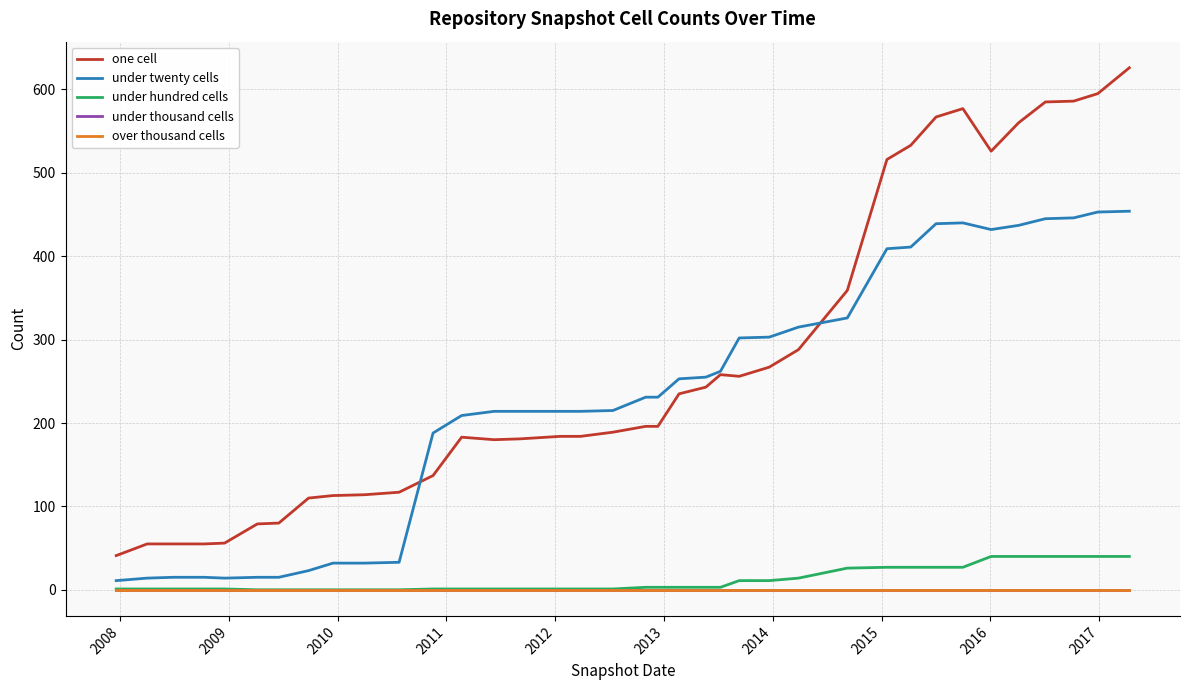

Rank the series by their maximum value, from lowest to highest.

under thousand cells, over thousand cells, under hundred cells, under twenty cells, one cell